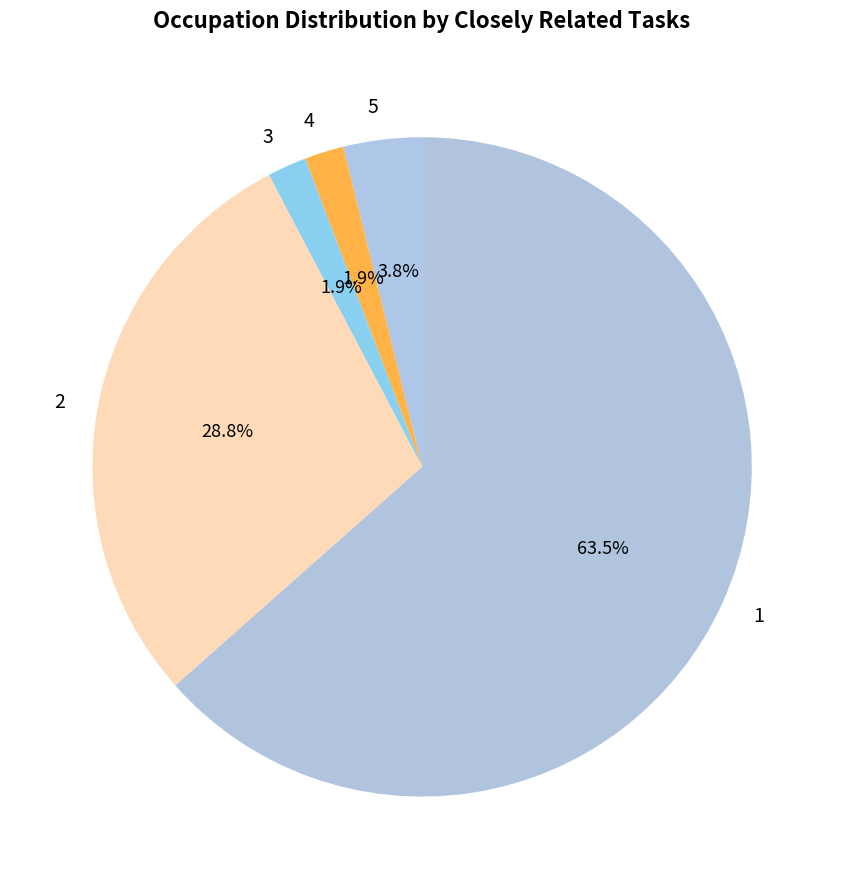

Does any single category account for the majority?

Yes